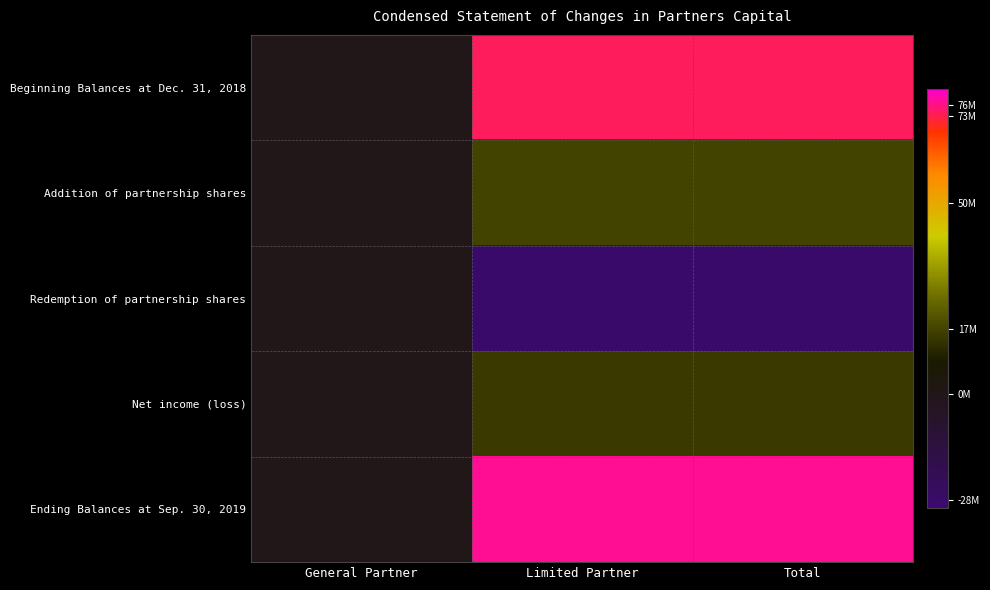

At Limited Partner, list the series in order from largest to smallest.

Ending Balances at Sep. 30, 2019, Beginning Balances at Dec. 31, 2018, Addition of partnership shares, Net income (loss), Redemption of partnership shares